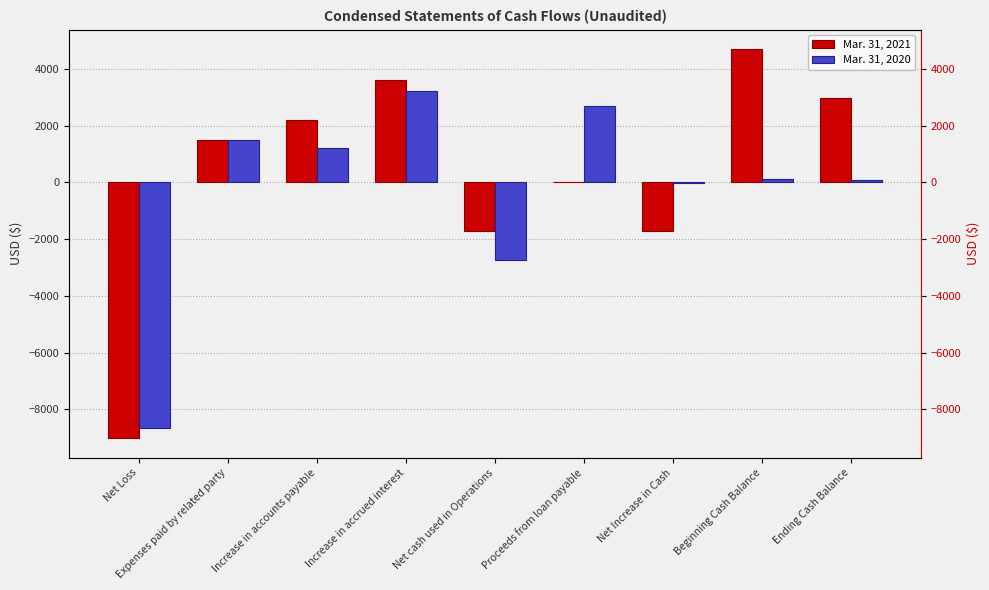

What is the greatest value displayed?

4695